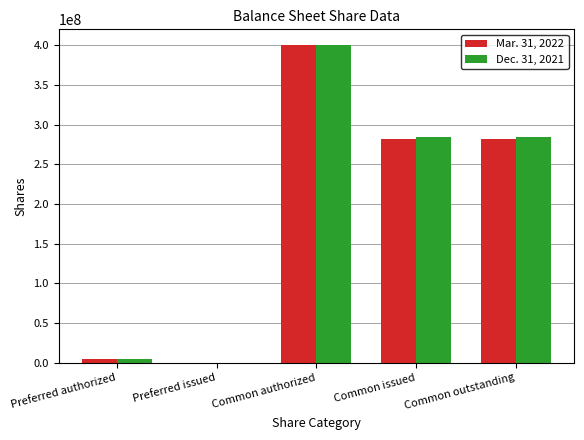

How many groups of bars are there?

5